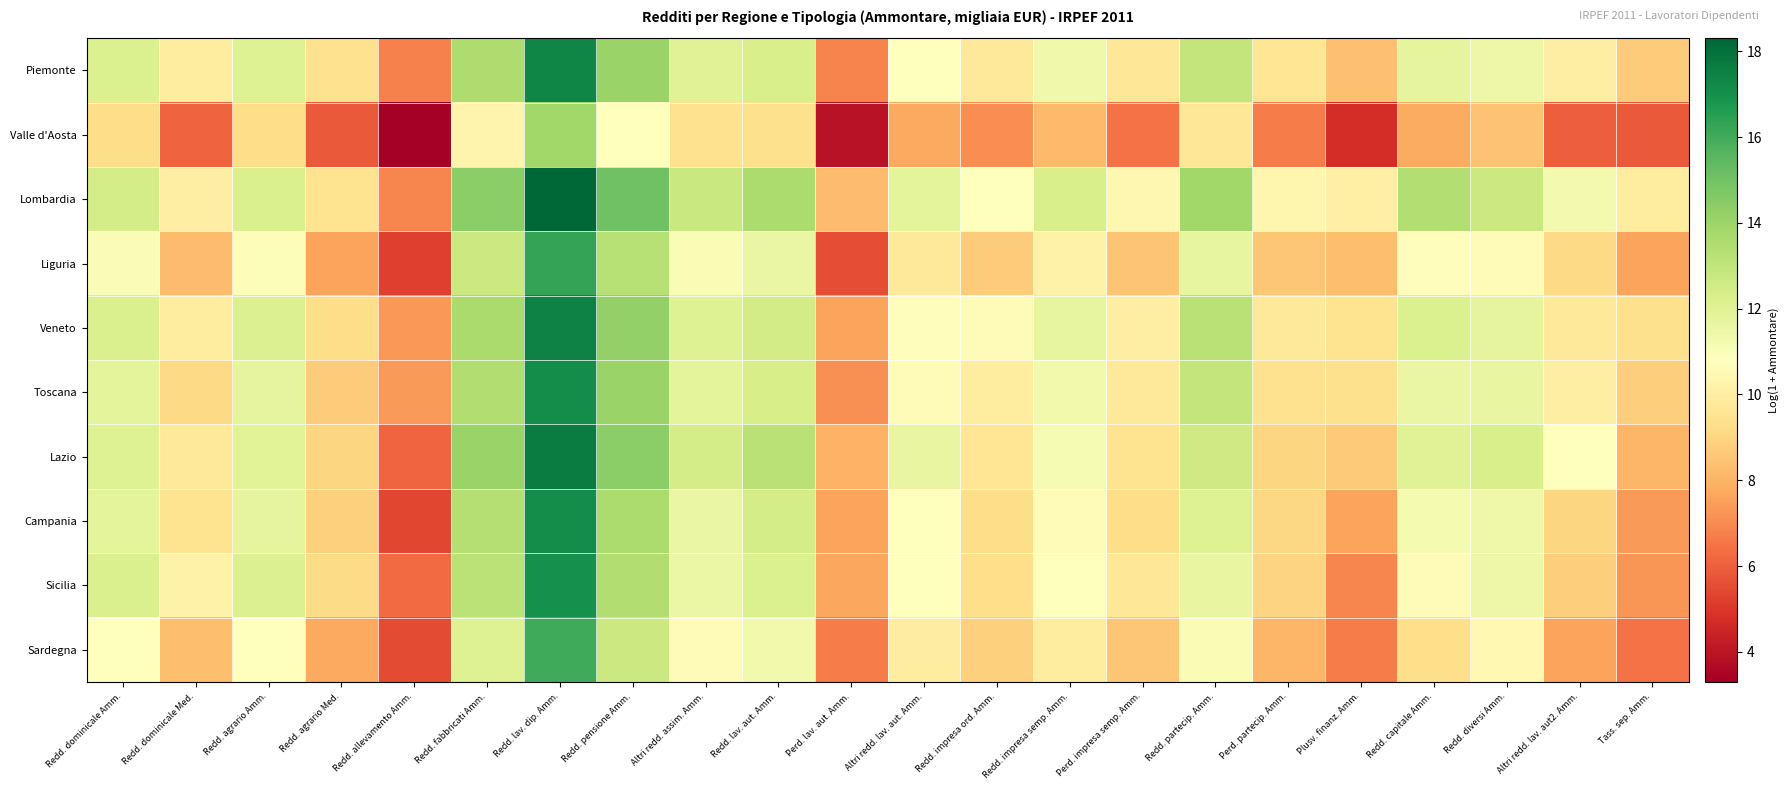

List the series in order of their peak value, highest first.

Lombardia, Lazio, Veneto, Piemonte, Campania, Toscana, Sicilia, Liguria, Sardegna, Valle d'Aosta